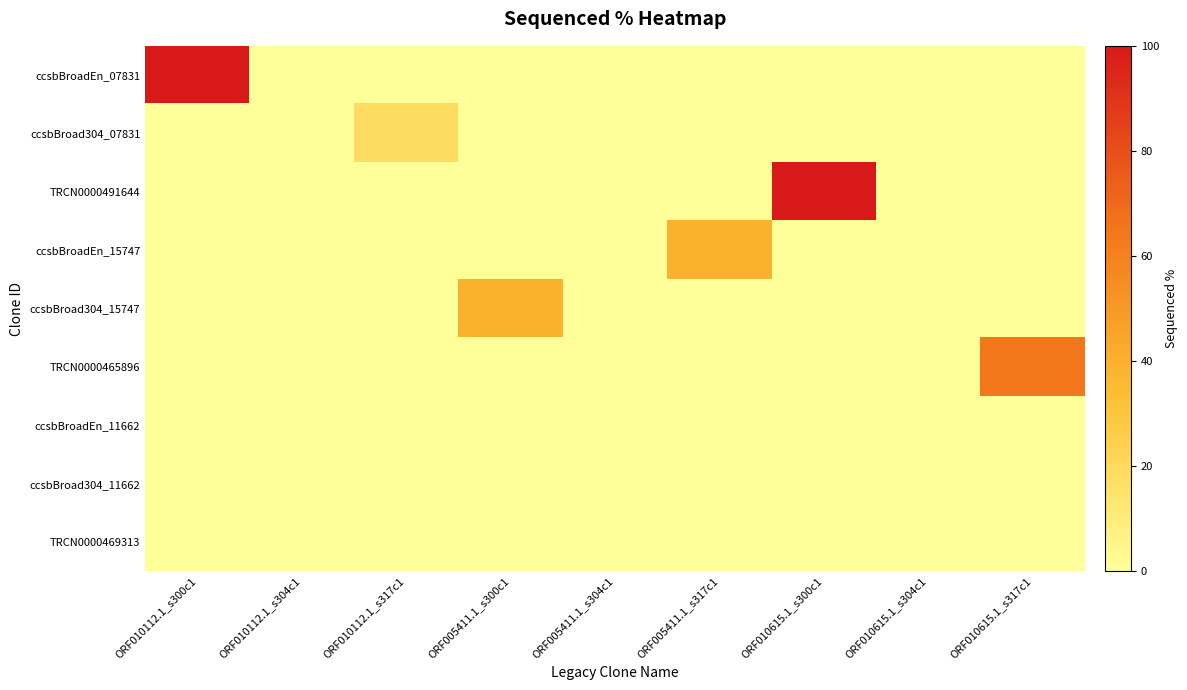

What is the total value across all series at ORF005411.1_s317c1?

39.4